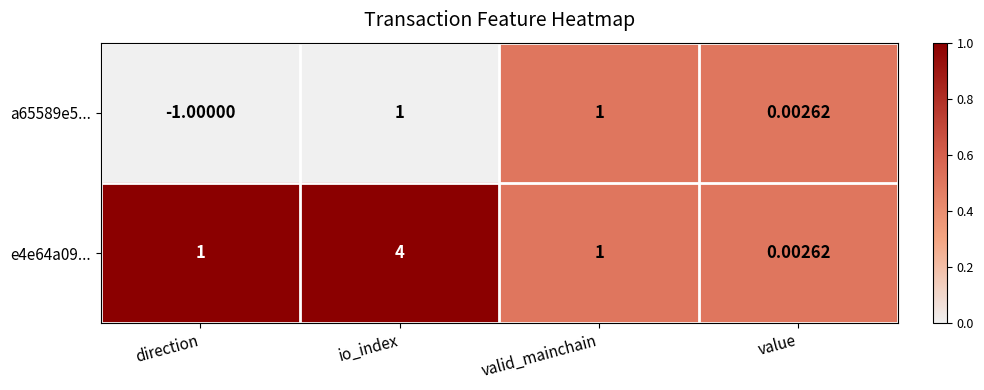

At which label does e4e64a09... reach its peak?

io_index